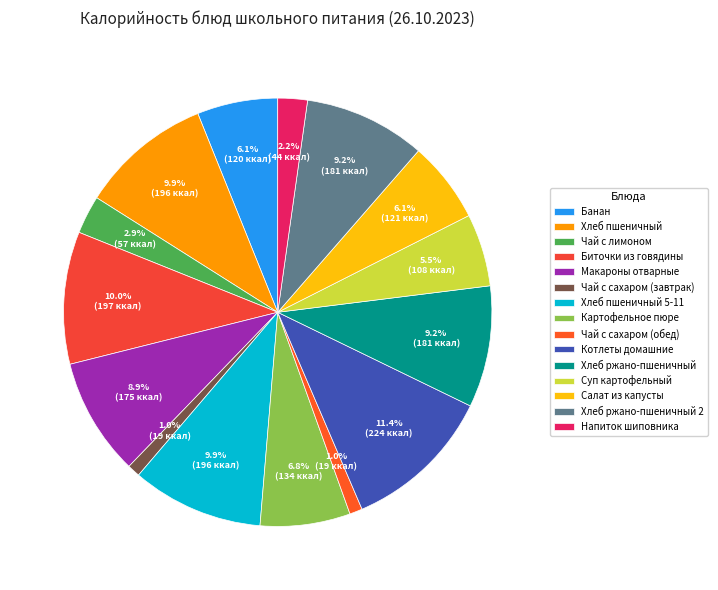

How much of the chart is everything except Салат из капусты?

93.9%